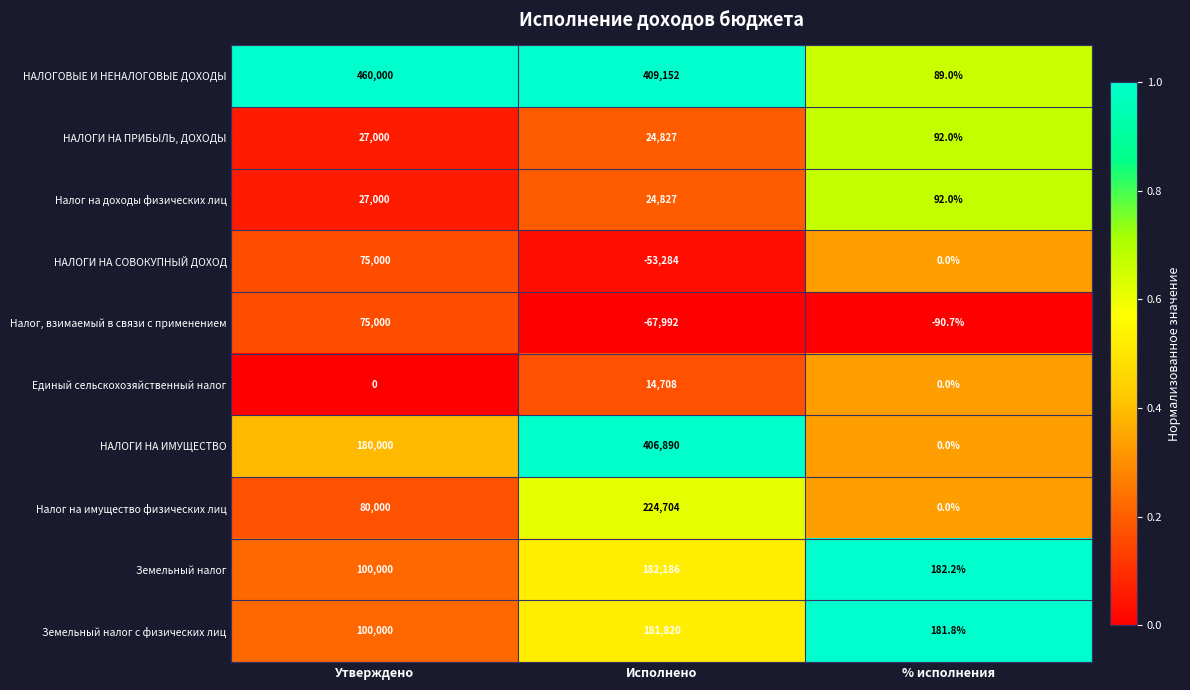

Read the Земельный налог value at Утверждено.

100000.0